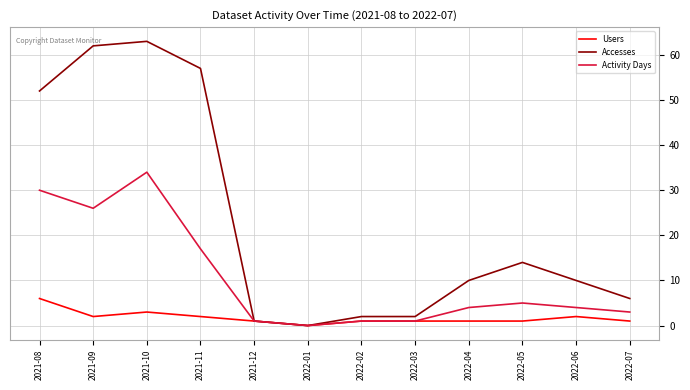

Rank the series by their maximum value, from highest to lowest.

Accesses, Activity Days, Users